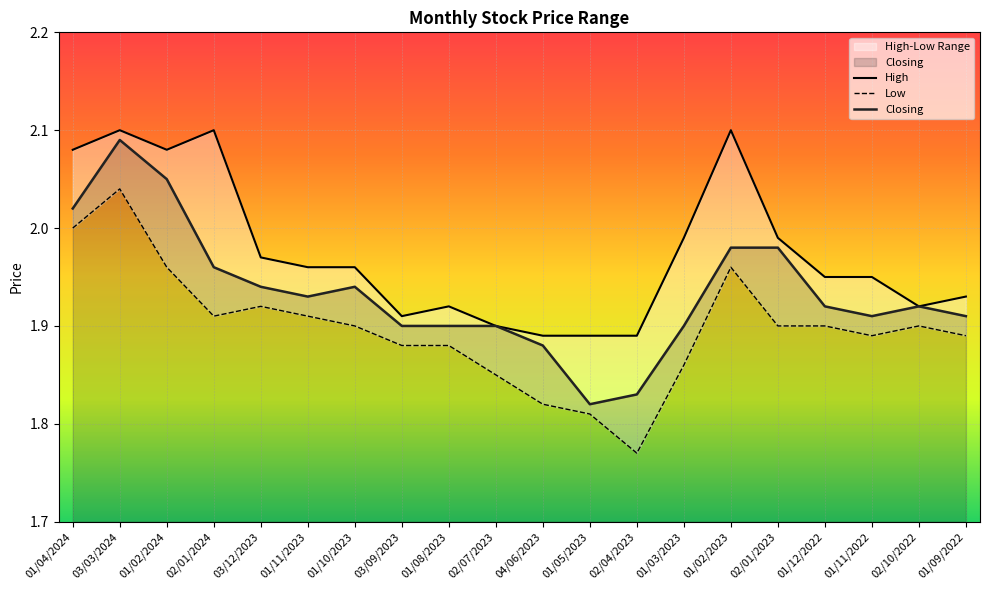

Does the chart display data point markers on the line(s)?

No